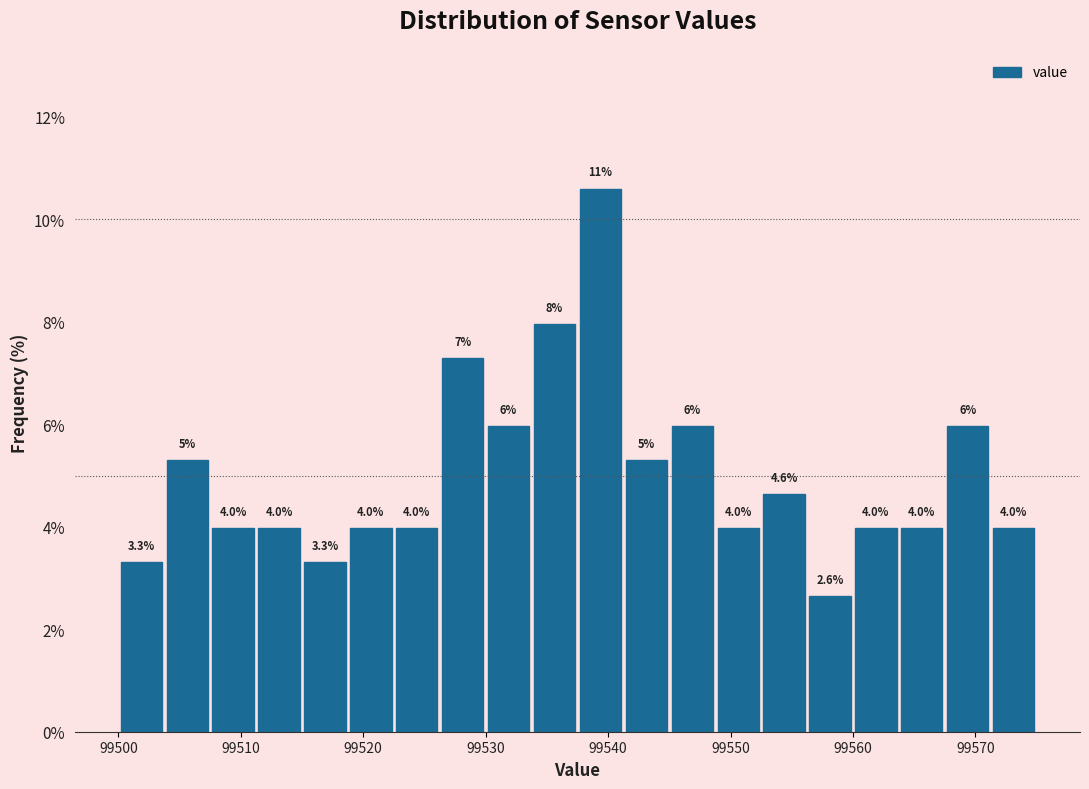

Around what value on the x-axis is the tallest bar? Give the approximate position of its centre, as read against the axis.

99539